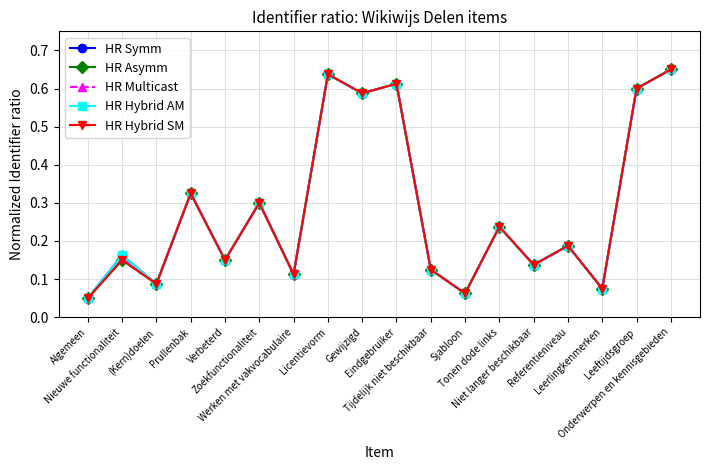

How many interior local peaks does the HR Multicast series have?

7